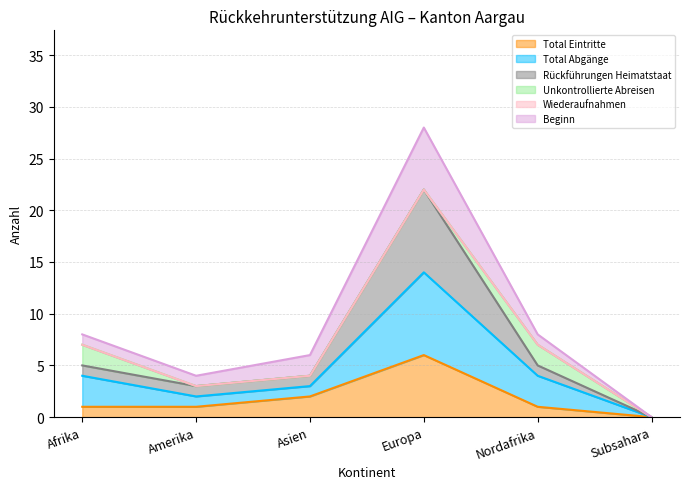

Between Asien and Amerika, which is larger?

Asien